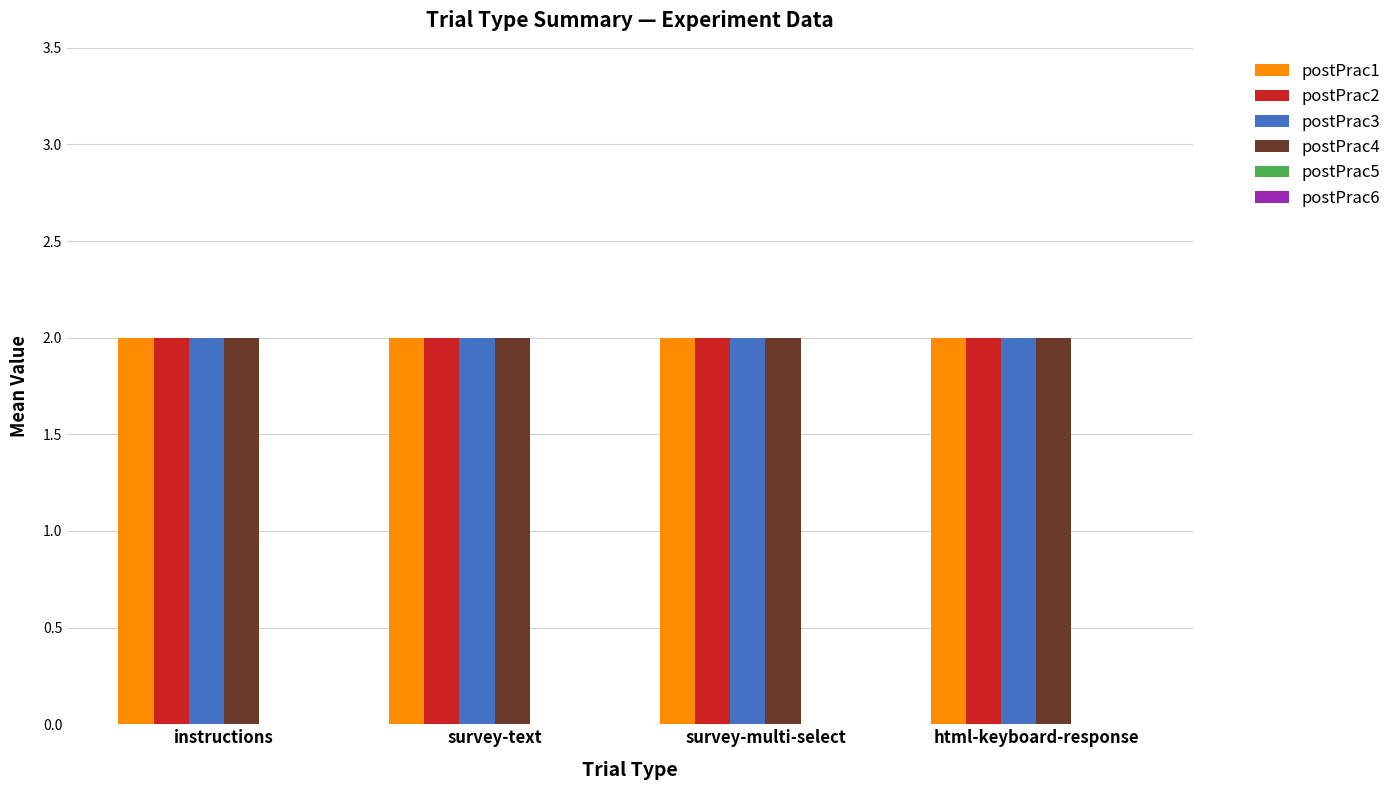

Which series has the largest range (max minus min)?

postPrac1